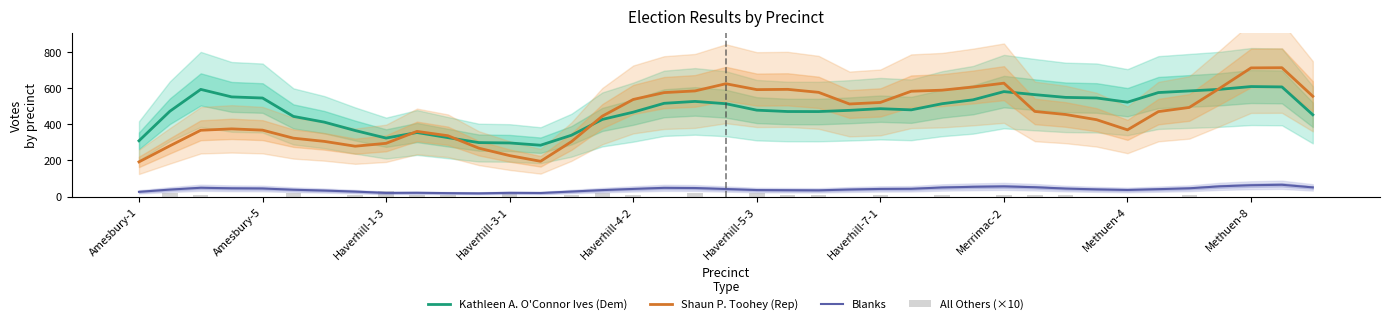

What is the value of the Kathleen A. O'Connor Ives (Dem) bar at the 6th from the left?

443.8